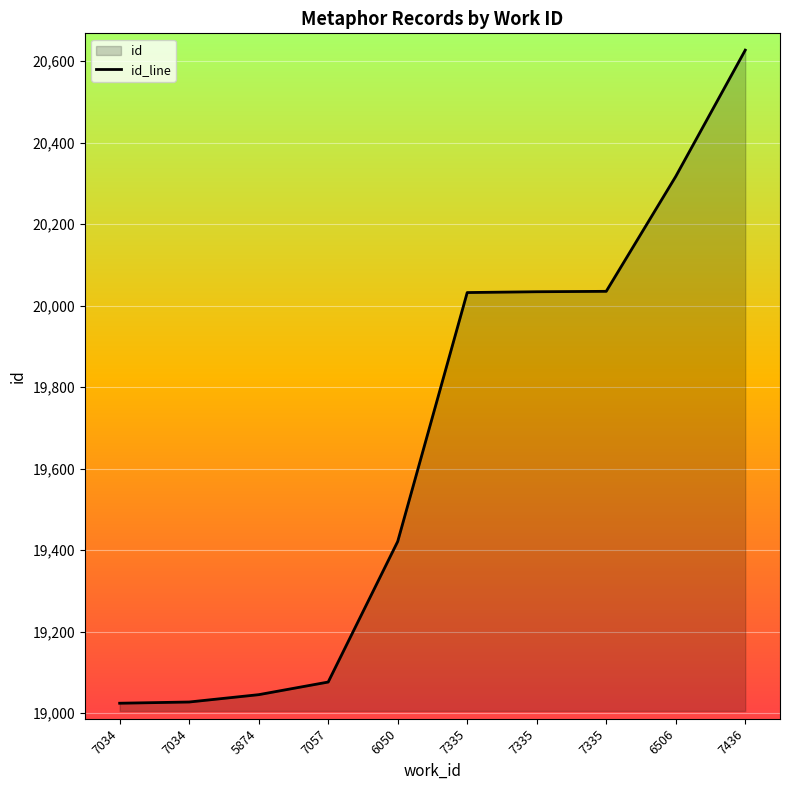

Between 7335 and 7057, which is larger?

7335